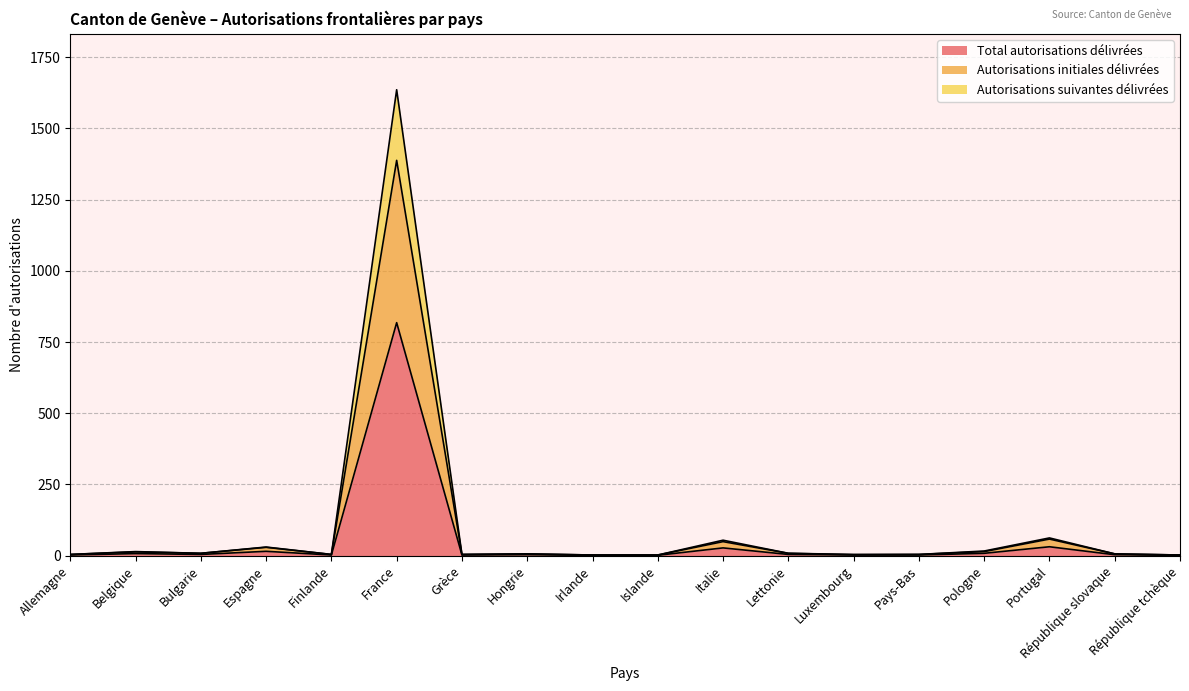

At which label does Total autorisations délivrées reach its peak?

France